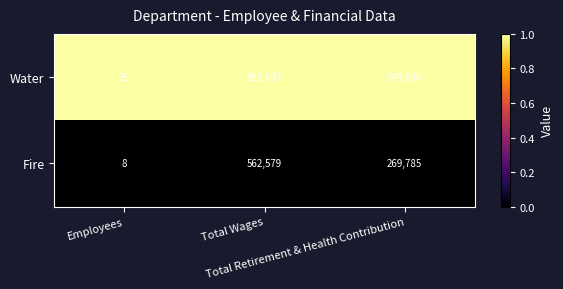

Rank the series by their average value, from lowest to highest.

Fire, Water